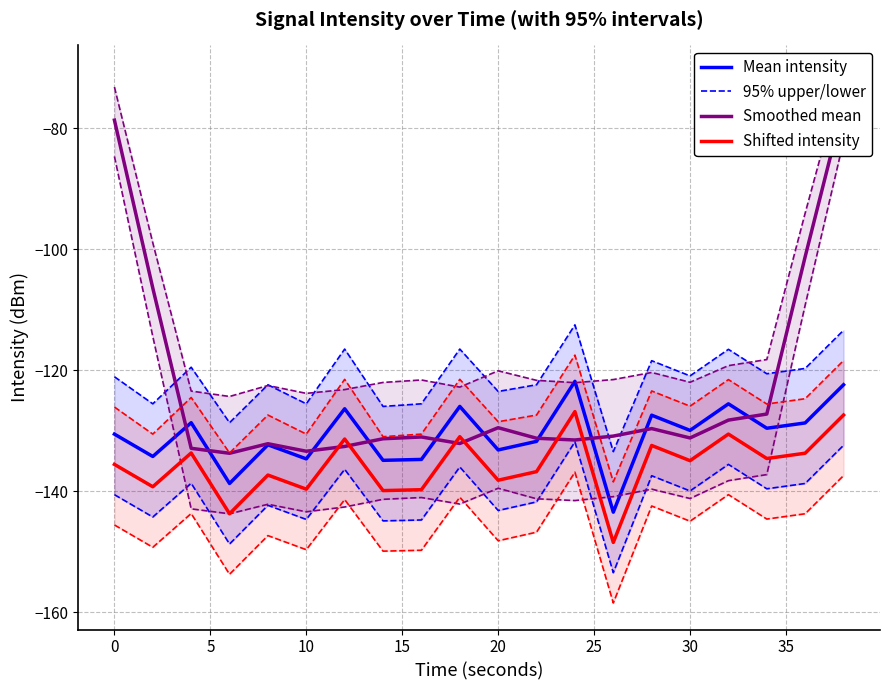

True or false: Mean intensity and Shifted intensity intersect in this chart.

False